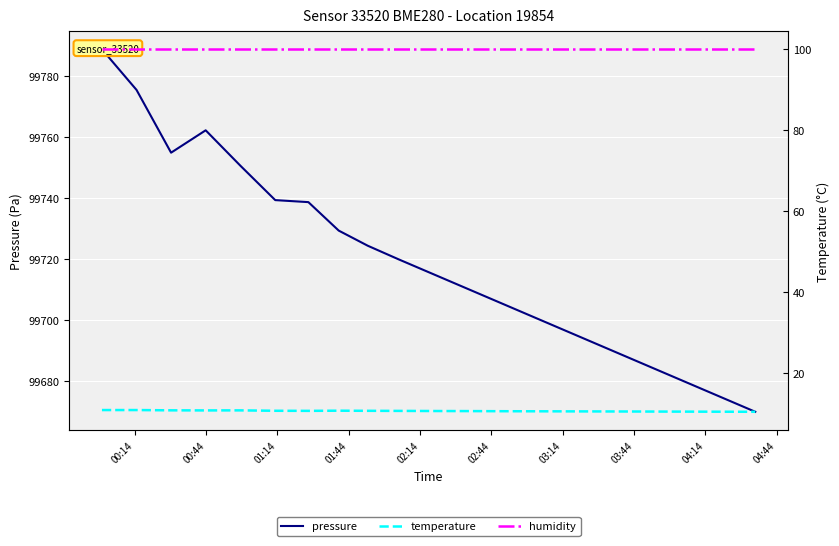

Reading left to right, extract all data points from this chart.

pressure: 99788.9	99775.6	99755.0	99762.3	99750.7	99739.4	99738.8	99729.4	99724.5	99720.0	99715.0	99710.0	99705.0	99700.0	99695.0	99690.0	99685.0	99680.0	99675.0	99670.0
temperature: 10.8	10.8	10.8	10.8	10.8	10.7	10.6	10.7	10.7	10.6	10.6	10.6	10.6	10.5	10.5	10.5	10.5	10.4	10.4	10.4
humidity: 100.0	100.0	100.0	100.0	100.0	100.0	100.0	100.0	100.0	100.0	100.0	100.0	100.0	100.0	100.0	100.0	100.0	100.0	100.0	100.0